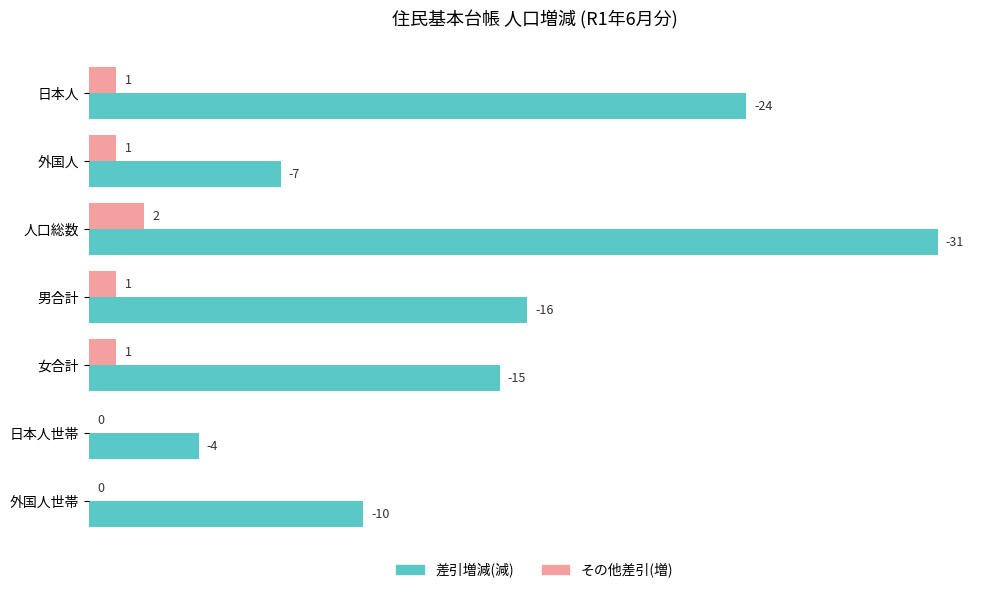

What is the greatest value displayed?

31